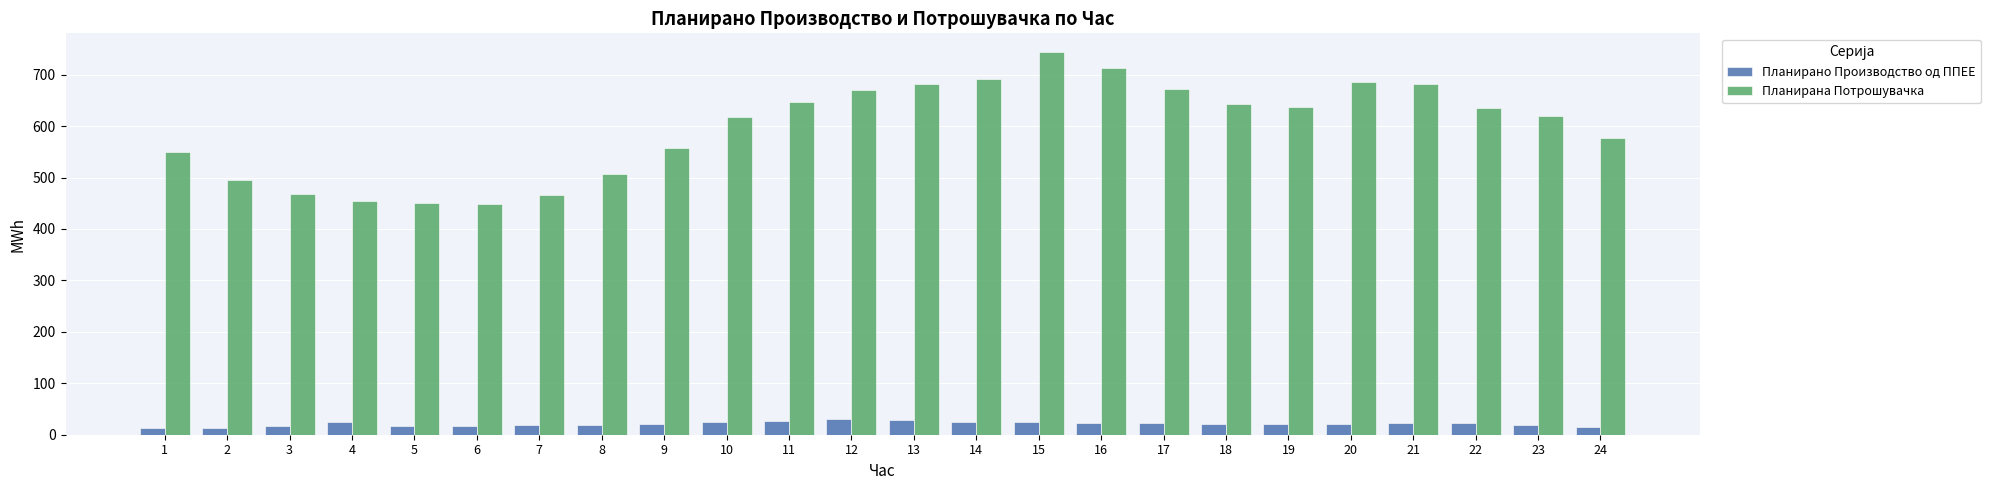

At which category is the sum across all series the highest?

15